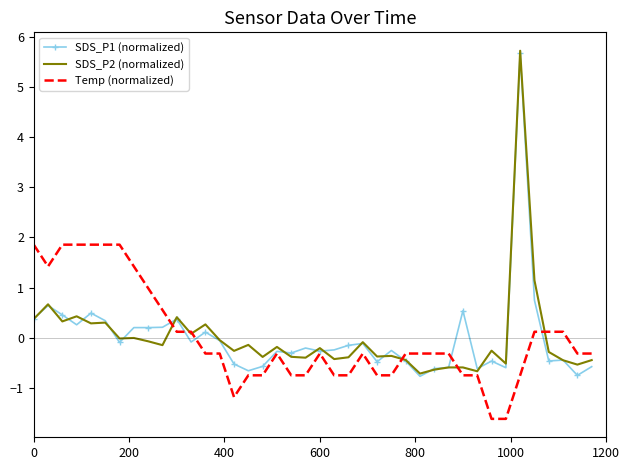

What is the lowest value of the Temp (normalized) series?

-1.6